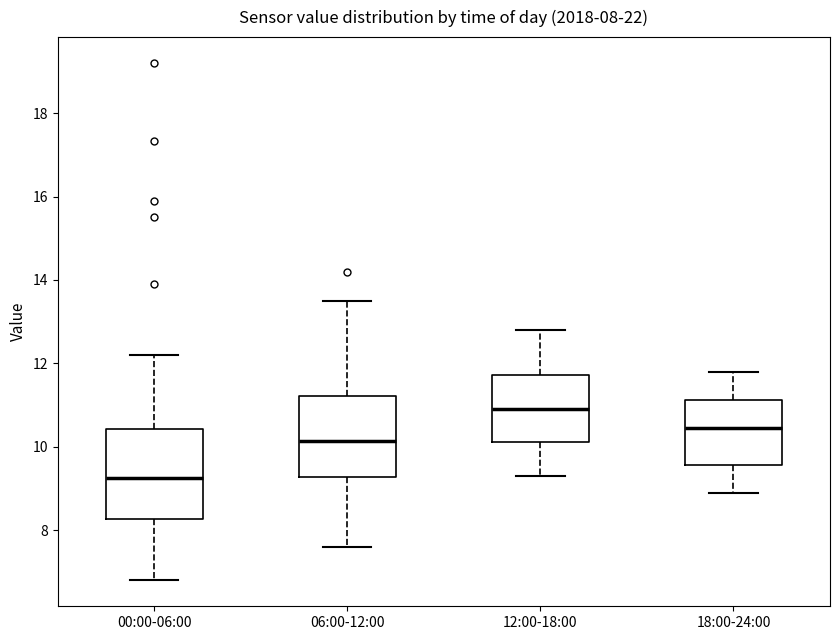

Comparing the boxes themselves (not the whiskers), which one is the tallest?

00:00-06:00